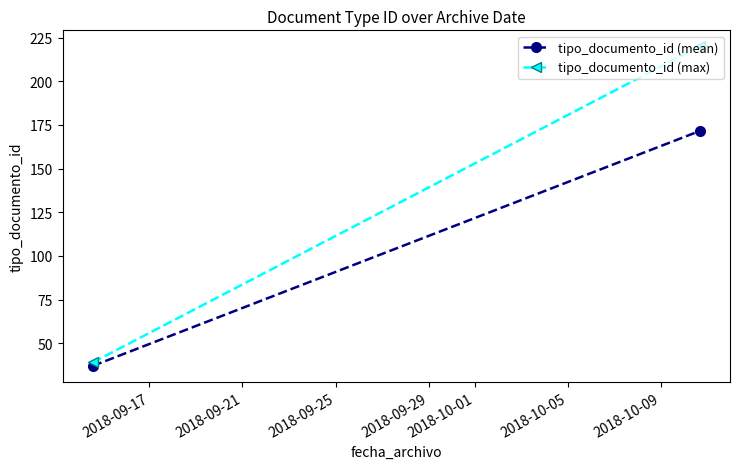

What is the spread (max minus min) of values at 2018-09-17?

2.0